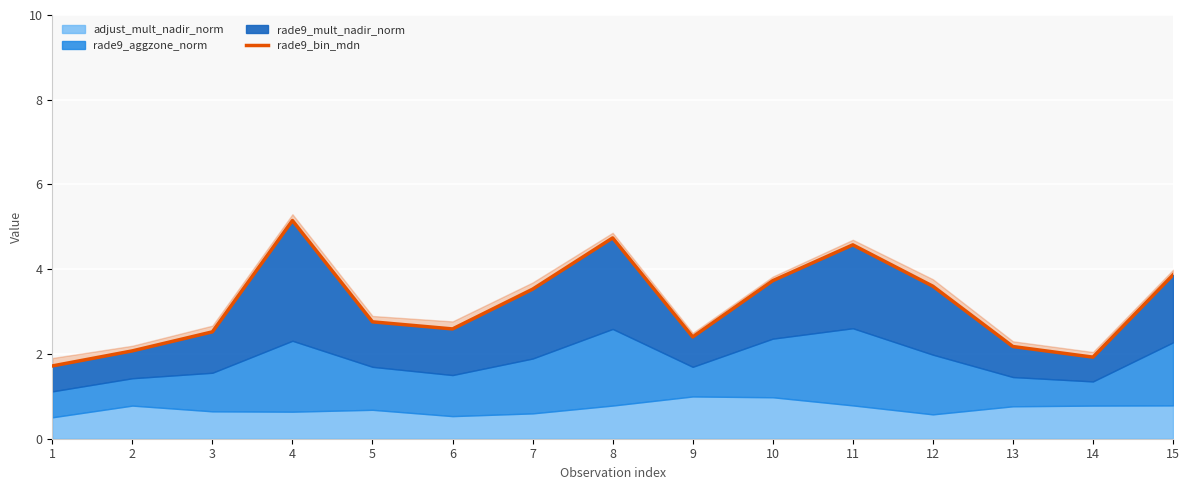

True or false: the data shows 4.6 at 11.

True